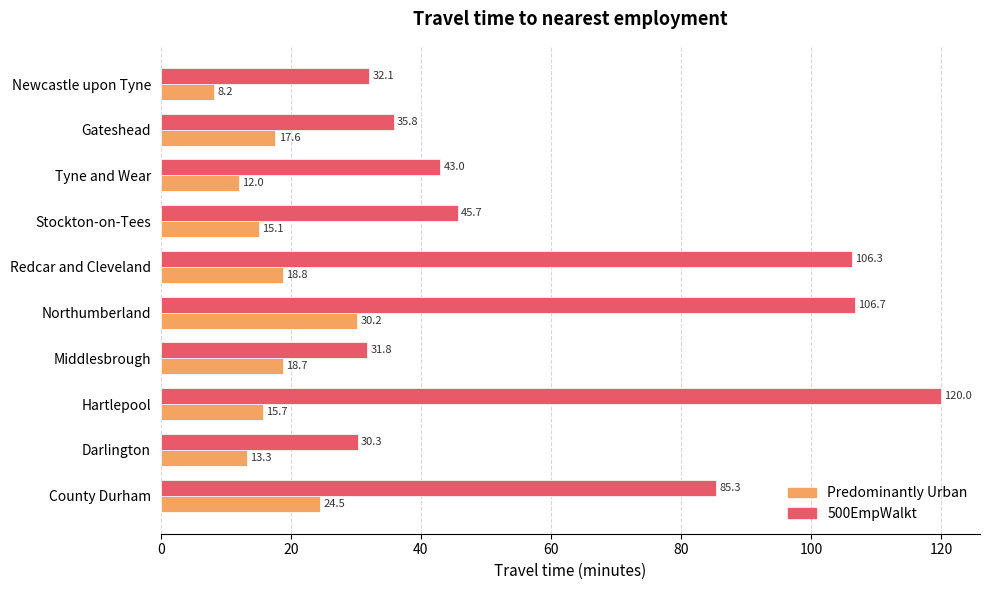

Which series has the widest spread of values?

500EmpWalkt